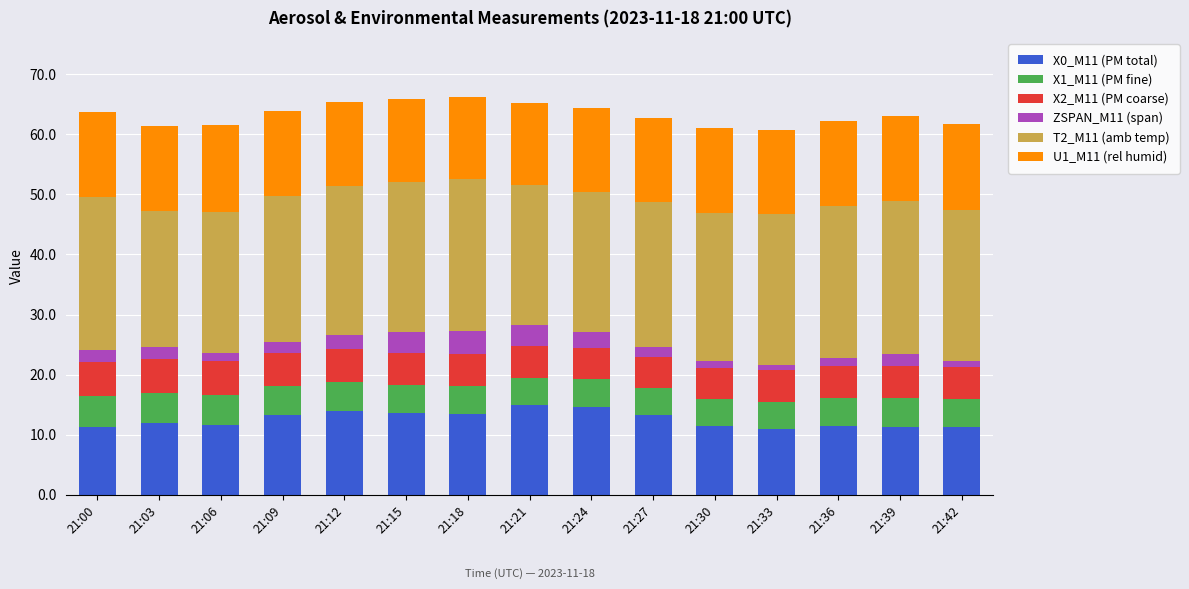

What is the maximum value for X0_M11 (PM total)?

14.9